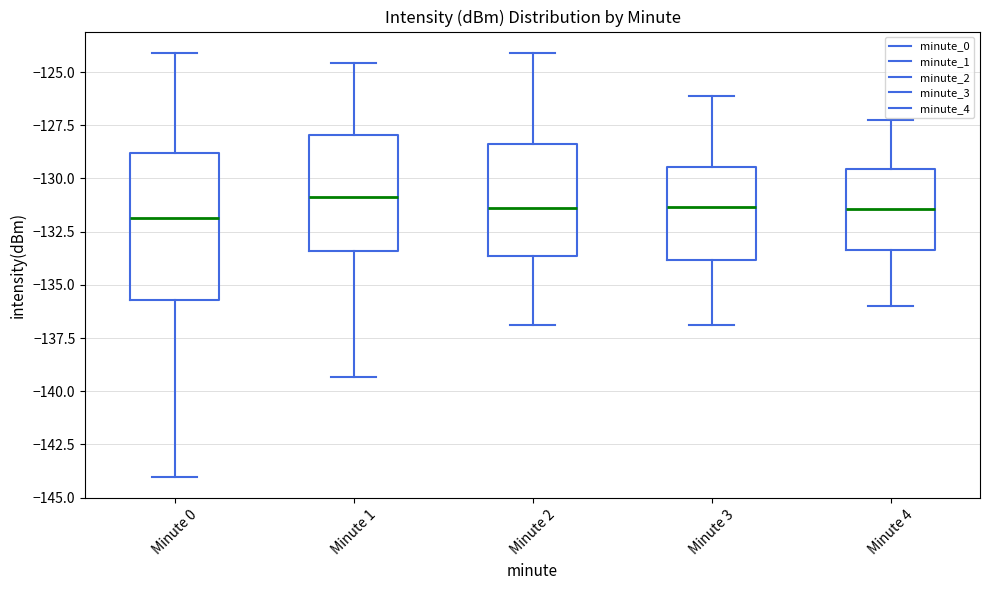

Reading left to right, read every box against the y-axis: the position of its median line, the range the box covers, and the ends of its whiskers. The values are not printed on the chart, so give them approximately, as read against the axis.

Minute 0: median -132.0, box -135.5 to -129.0, whiskers -144.0 to -124.0
Minute 1: median -131.0, box -133.5 to -128.0, whiskers -139.5 to -124.5
Minute 2: median -131.5, box -133.5 to -128.5, whiskers -137.0 to -124.0
Minute 3: median -131.5, box -134.0 to -129.5, whiskers -137.0 to -126.0
Minute 4: median -131.5, box -133.5 to -129.5, whiskers -136.0 to -127.0